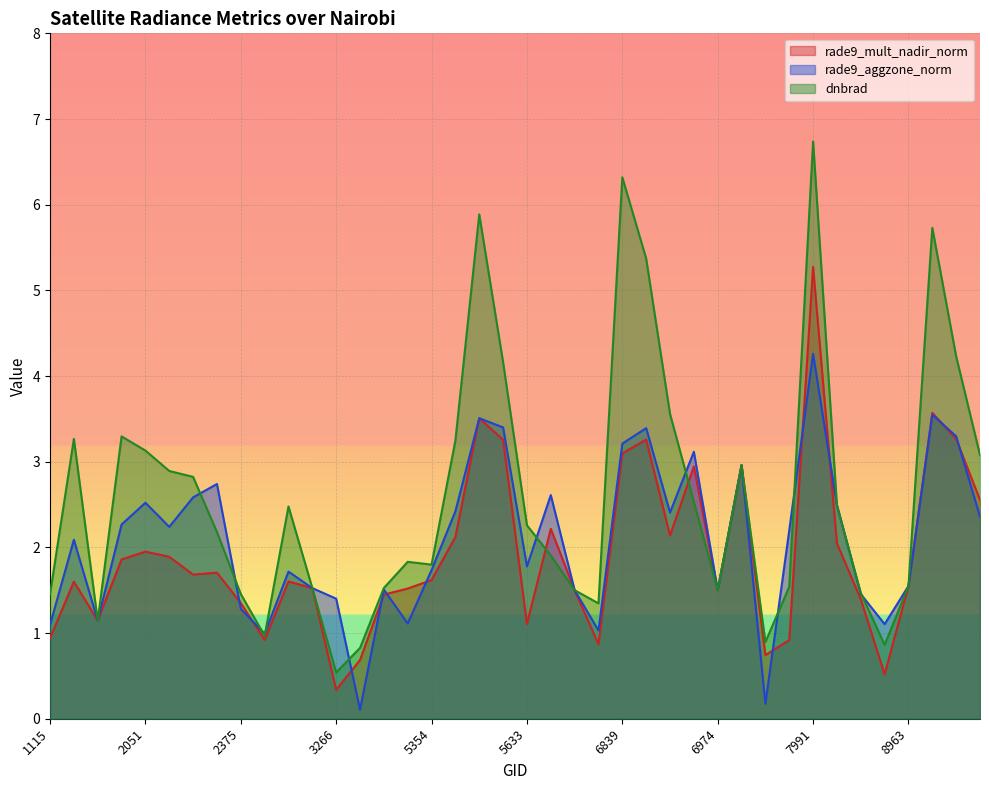

List the series in order of their peak value, highest first.

dnbrad, rade9_mult_nadir_norm, rade9_aggzone_norm